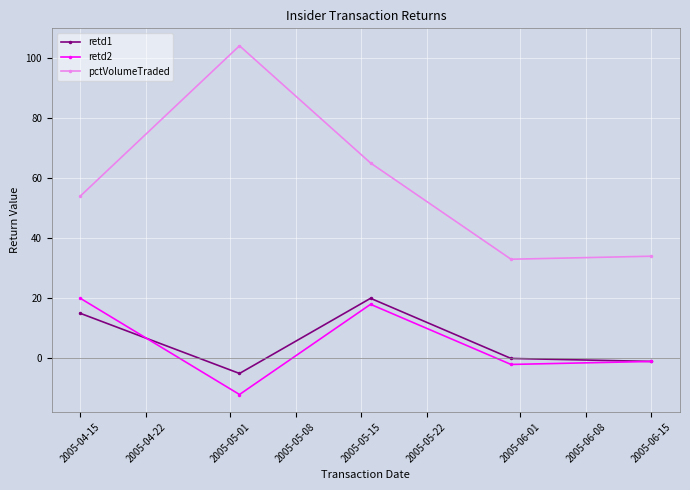

What are all the series names shown in the legend?

retd1, retd2, pctVolumeTraded